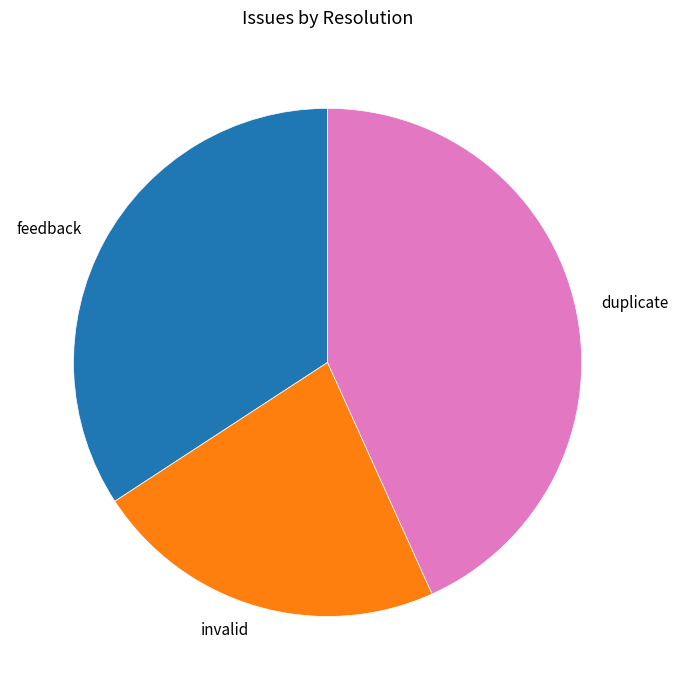

Does duplicate account for over 50% of the chart?

No